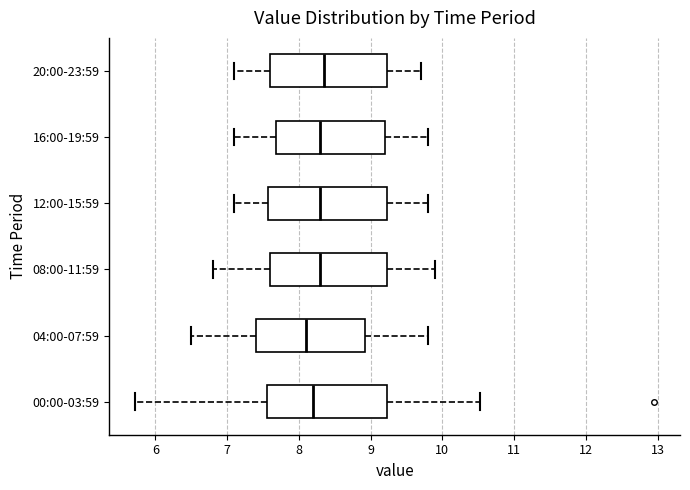

Reading bottom to top, transcribe this box plot: for each box, give where its median line is, the range the box spans, and where its two whiskers end, as read against the x-axis. The values are not printed on the chart, so give them approximately, as read against the axis.

00:00-03:59: median 8.2, box 7.6 to 9.2, whiskers 5.7 to 10.5
04:00-07:59: median 8.1, box 7.4 to 8.9, whiskers 6.5 to 9.8
08:00-11:59: median 8.3, box 7.6 to 9.2, whiskers 6.8 to 9.9
12:00-15:59: median 8.3, box 7.6 to 9.2, whiskers 7.1 to 9.8
16:00-19:59: median 8.3, box 7.7 to 9.2, whiskers 7.1 to 9.8
20:00-23:59: median 8.4, box 7.6 to 9.2, whiskers 7.1 to 9.7